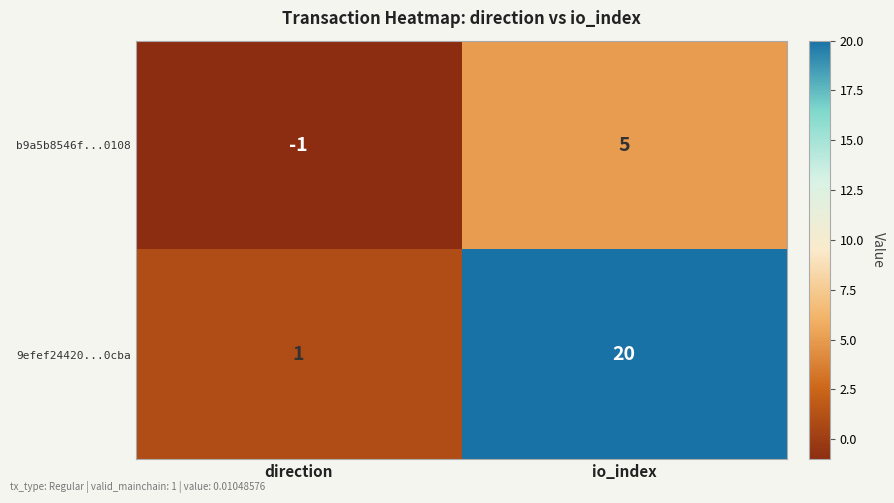

Where is 9efef24420...0cba nearest to the value 10?

direction